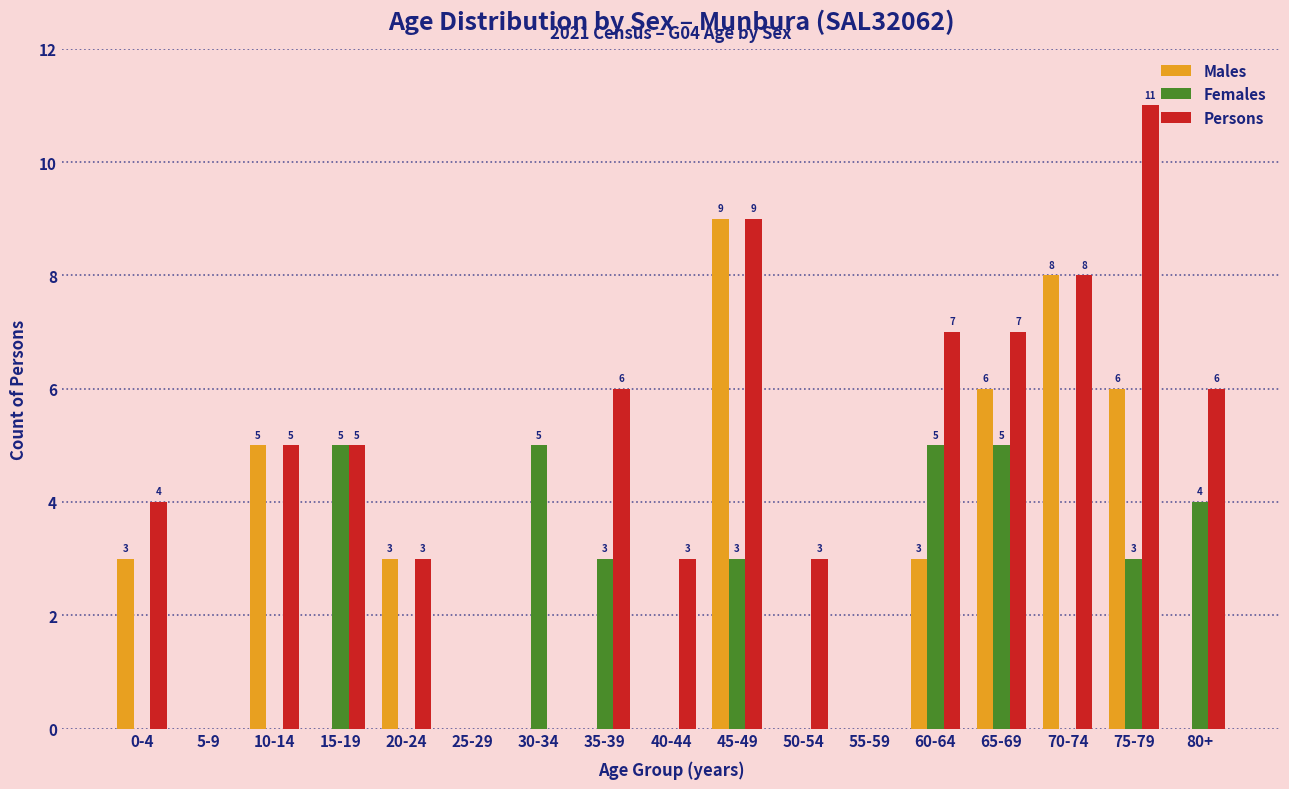

Reading left to right, what are all the values shown in this chart?

Males: 0-4=3	5-9=0	10-14=5	15-19=0	20-24=3	25-29=0	30-34=0	35-39=0	40-44=0	45-49=9	50-54=0	55-59=0	60-64=3	65-69=6	70-74=8	75-79=6	80+=0
Females: 0-4=0	5-9=0	10-14=0	15-19=5	20-24=0	25-29=0	30-34=5	35-39=3	40-44=0	45-49=3	50-54=0	55-59=0	60-64=5	65-69=5	70-74=0	75-79=3	80+=4
Persons: 0-4=4	5-9=0	10-14=5	15-19=5	20-24=3	25-29=0	30-34=0	35-39=6	40-44=3	45-49=9	50-54=3	55-59=0	60-64=7	65-69=7	70-74=8	75-79=11	80+=6